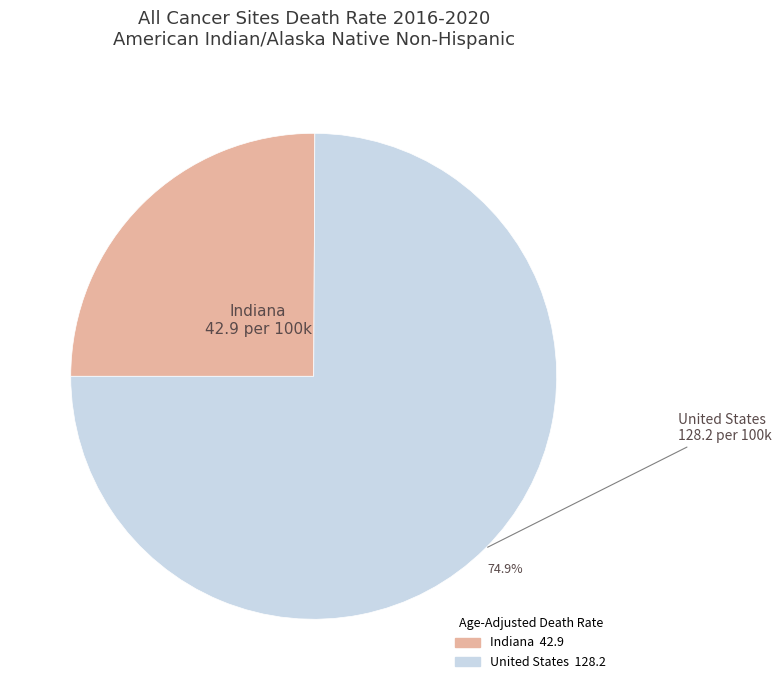

To the nearest percent, what is the combined percentage of United States and Indiana?

100%